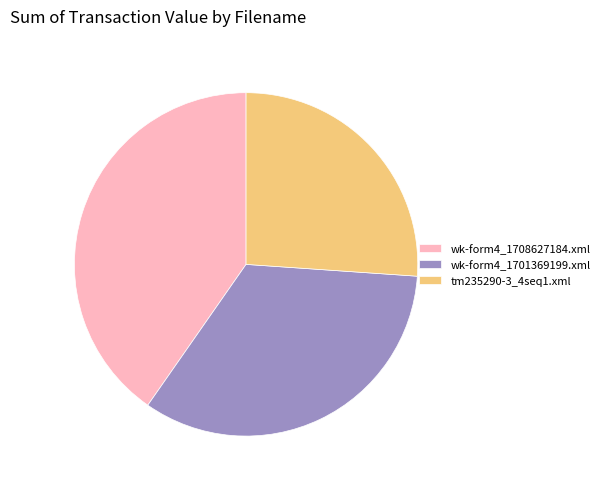

Between tm235290-3_4seq1.xml and wk-form4_1701369199.xml, which is larger?

wk-form4_1701369199.xml